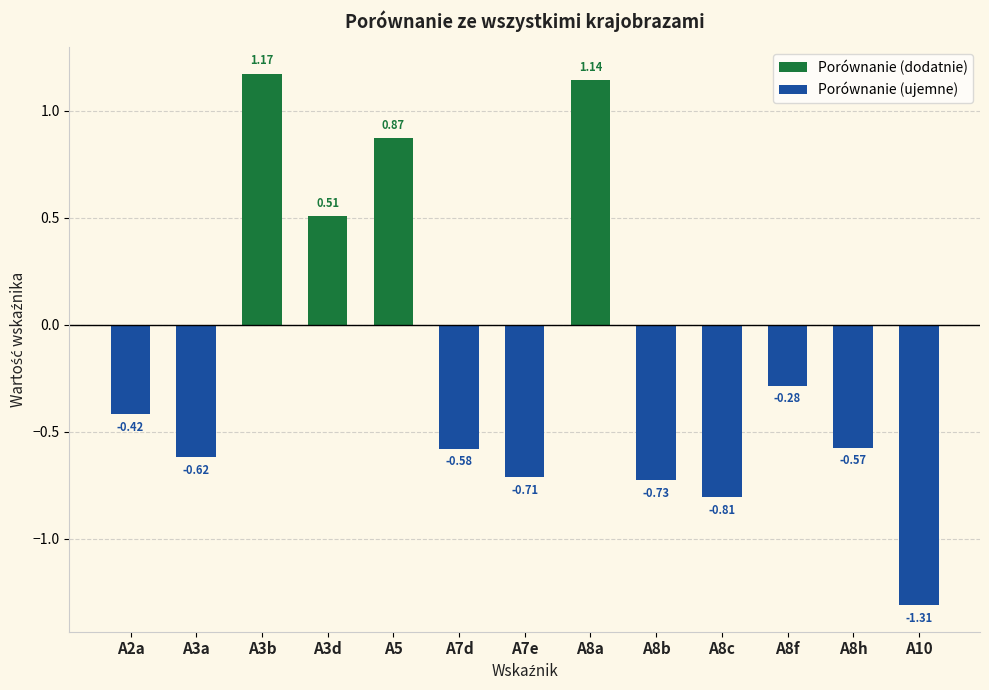

Which series has the largest total across all categories?

Porównanie (dodatnie)